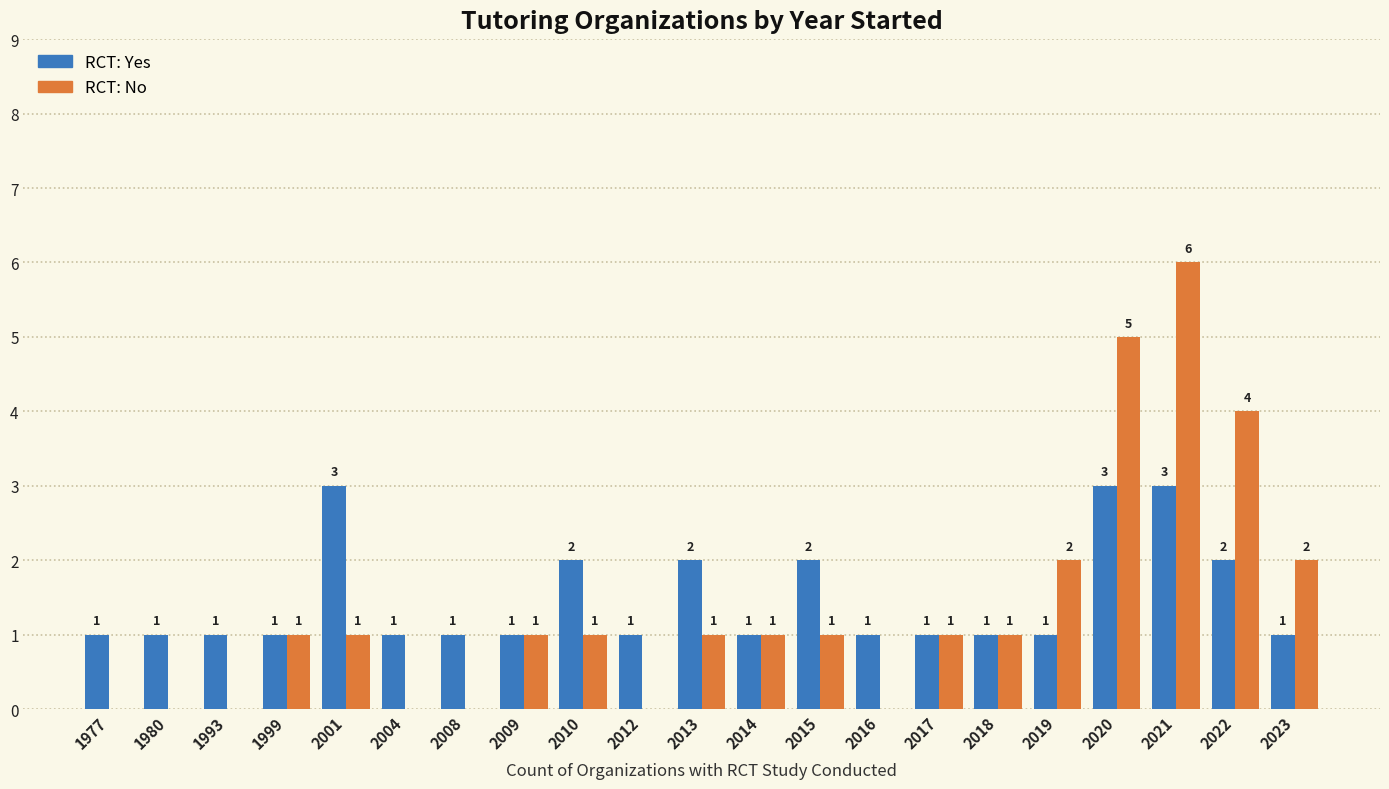

The RCT: Yes series shows 1 at 2013. True or false?

False